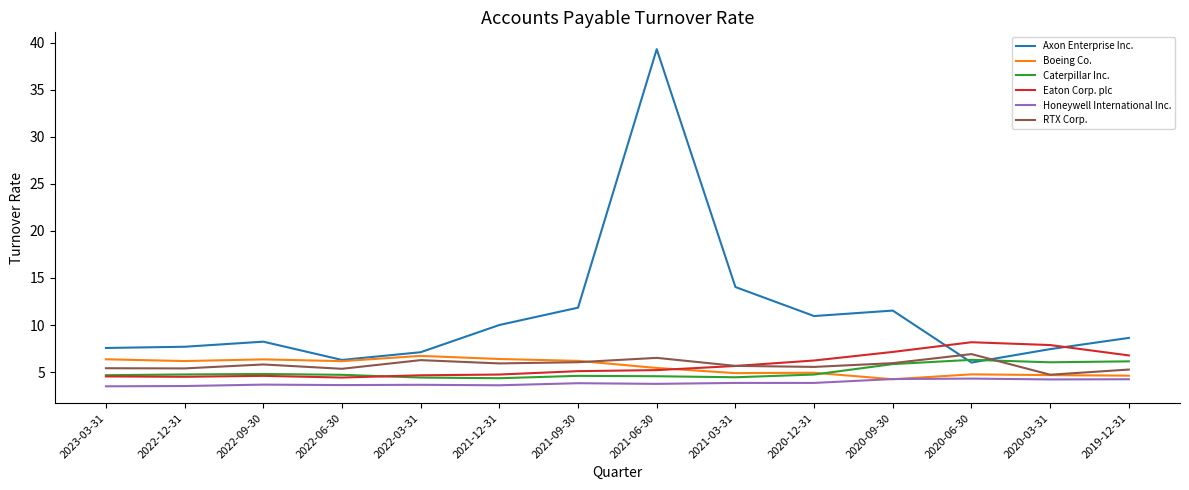

In Axon Enterprise Inc., how many points are lower than both neighbors (excluding endpoints)?

3